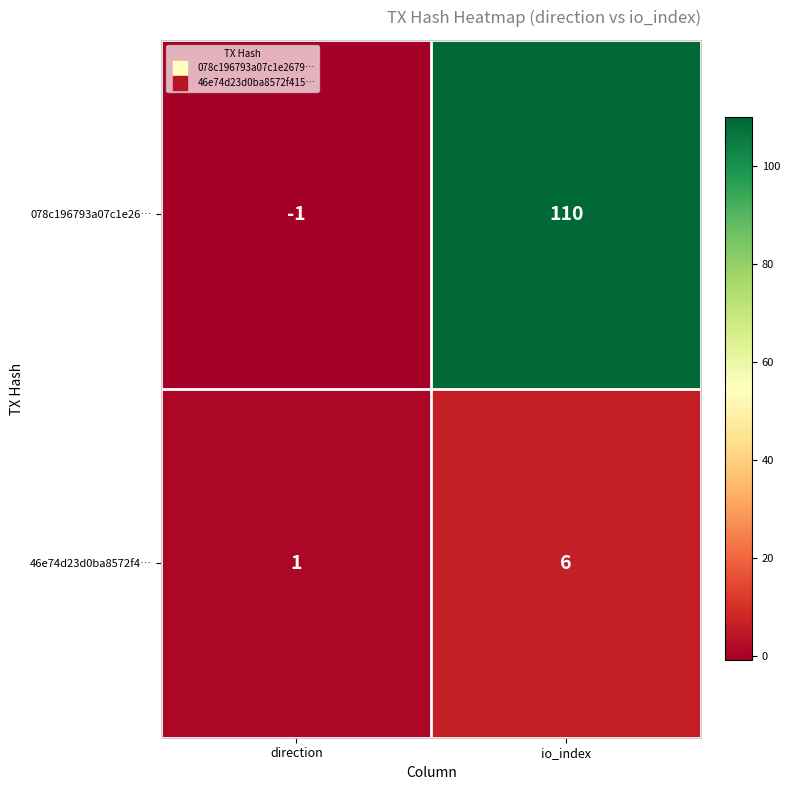

At which category is the sum across all series the highest?

io_index